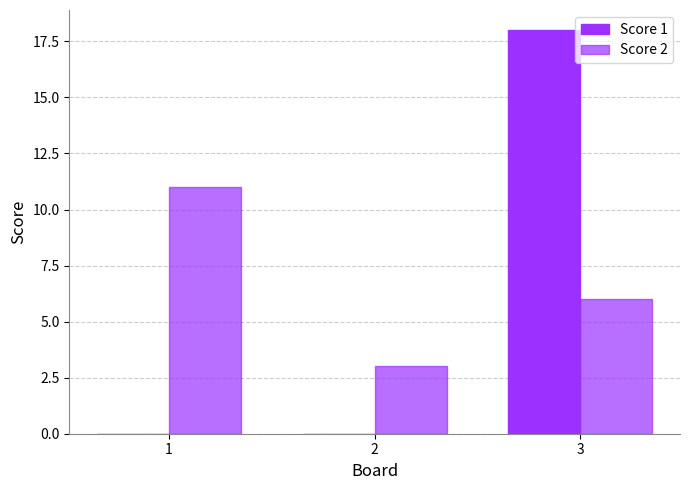

How many series are shown in this chart?

2